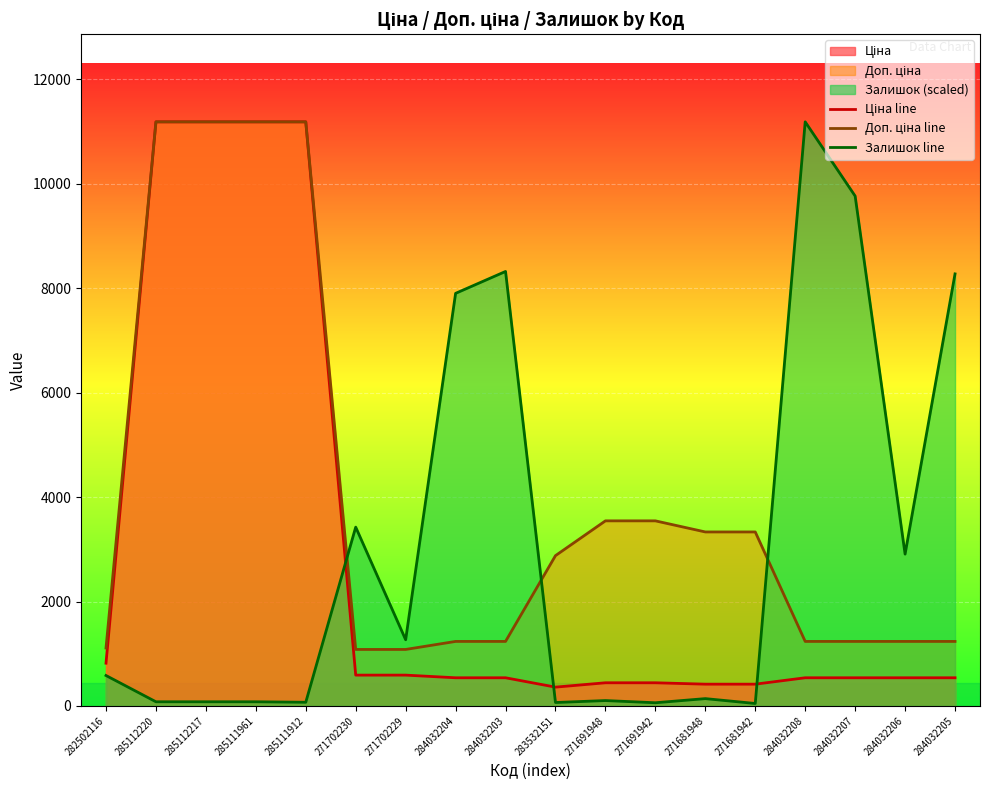

What is the sum of the Ціна line values at 282502116 and 285111912?

12006.6